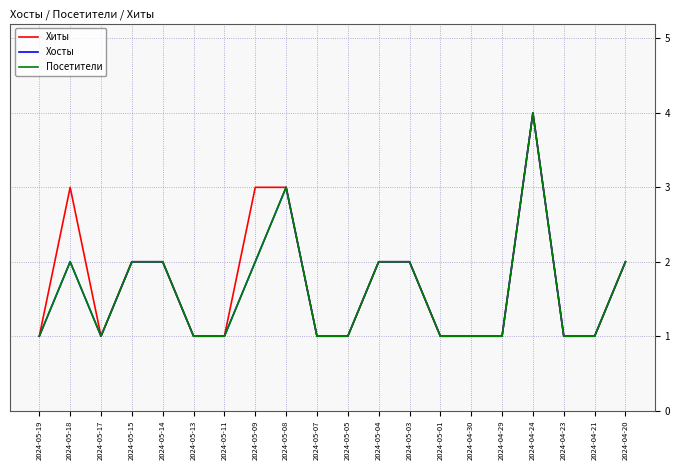

Does the chart display data point markers on the line(s)?

No